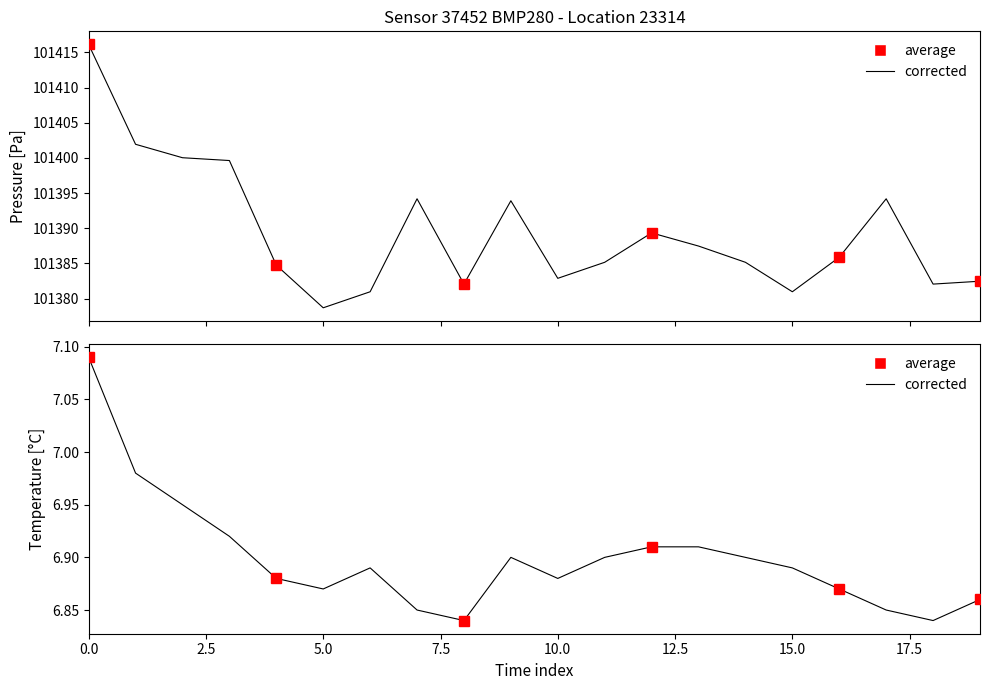

In pressure, how many points are lower than both neighbors (excluding endpoints)?

5